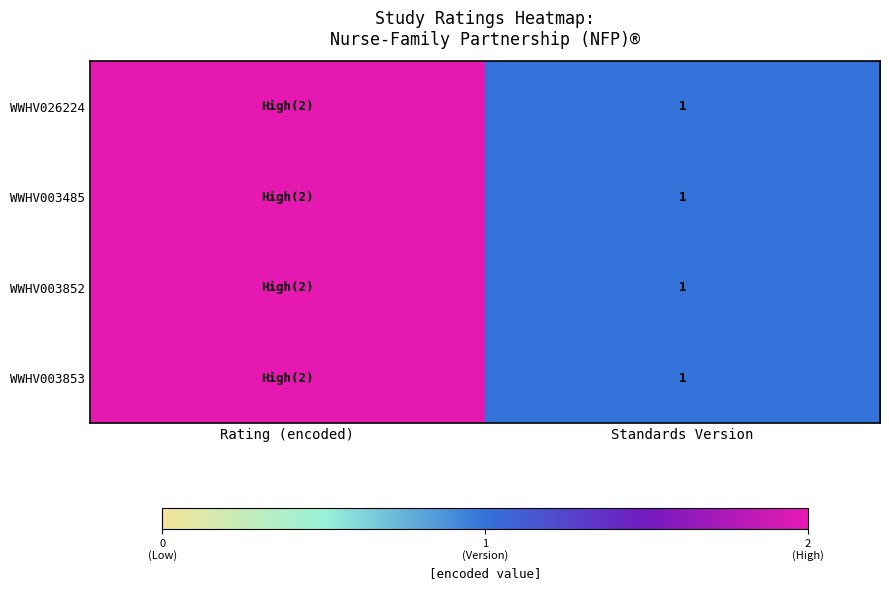

What is the total value across all series at Standards Version?

4